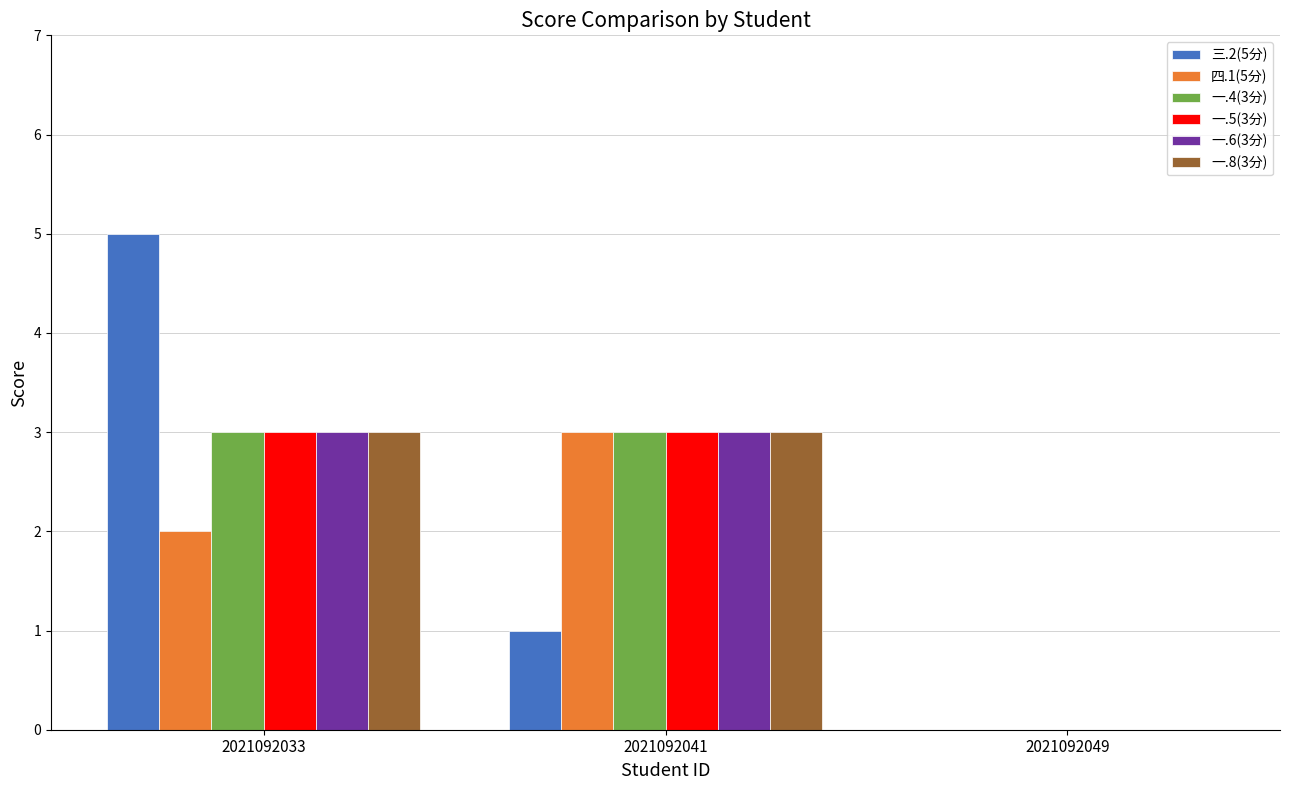

Which series has the widest spread of values?

三.2(5分)